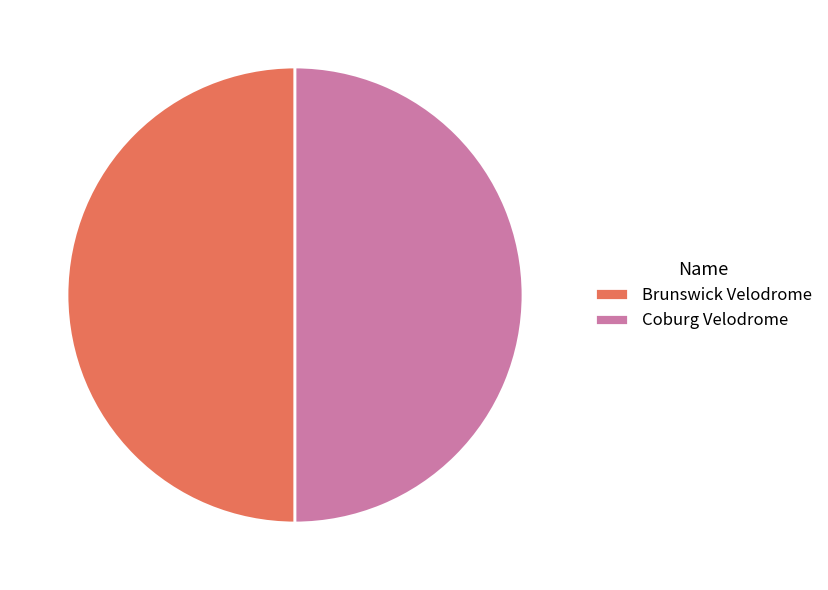

True or false: Brunswick Velodrome accounts for 44% of the total.

False